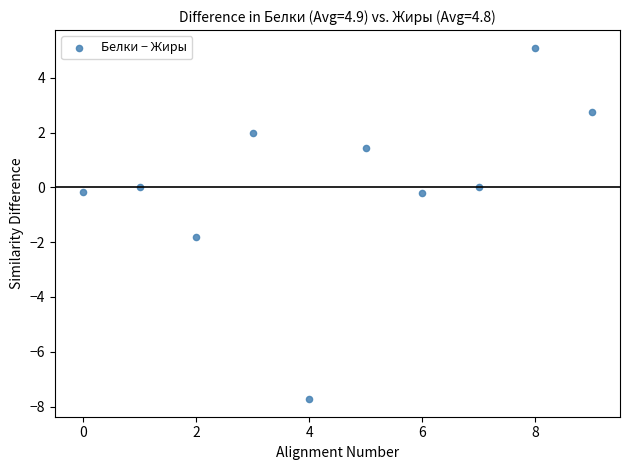

What is the range of Y values (max minus min)?

12.8